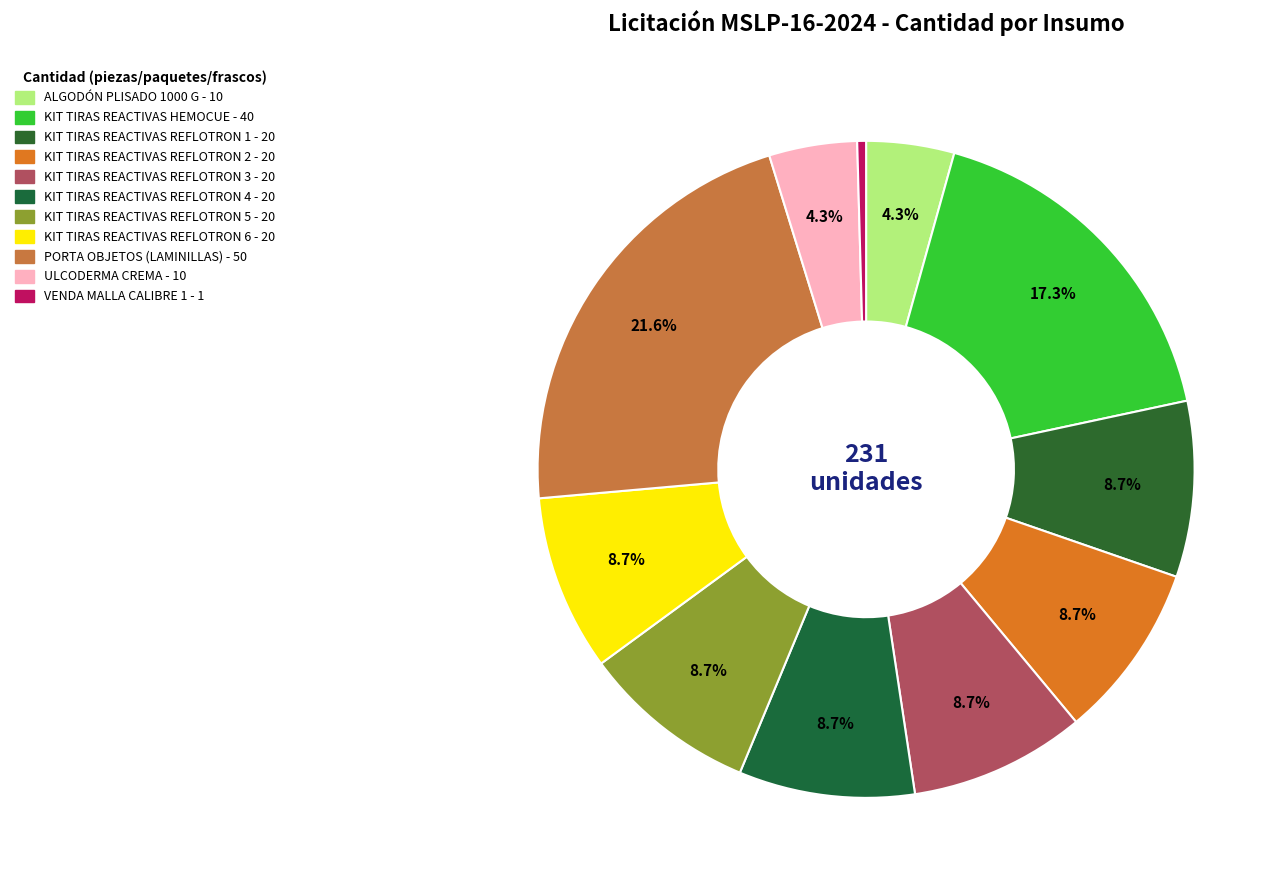

To the nearest percent, what is the difference between the largest and smallest slice percentages?

21%